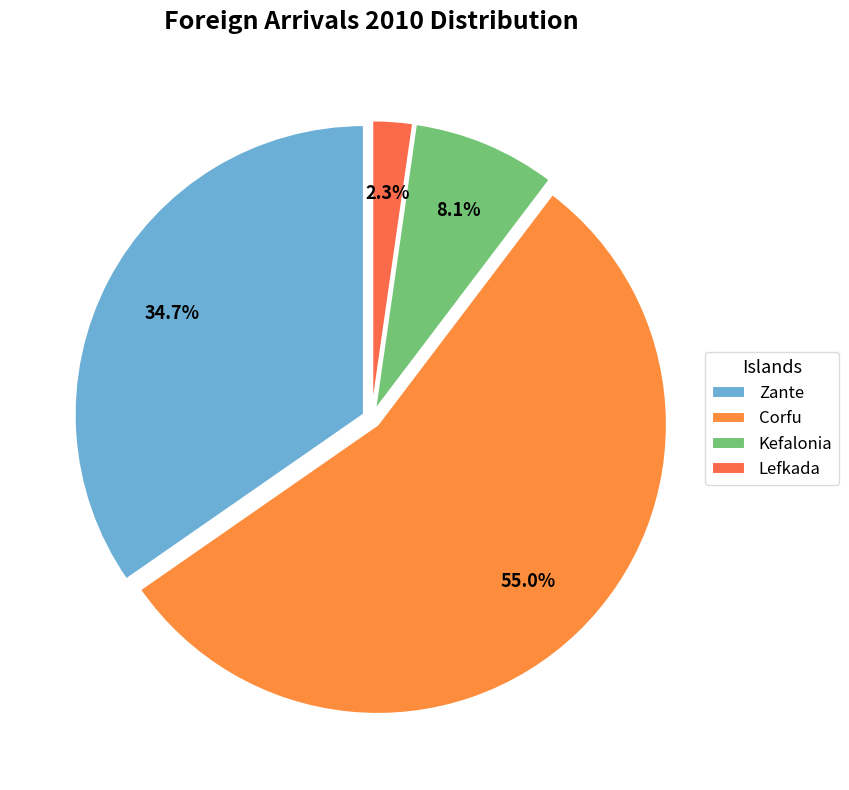

Which slice is the largest?

Corfu